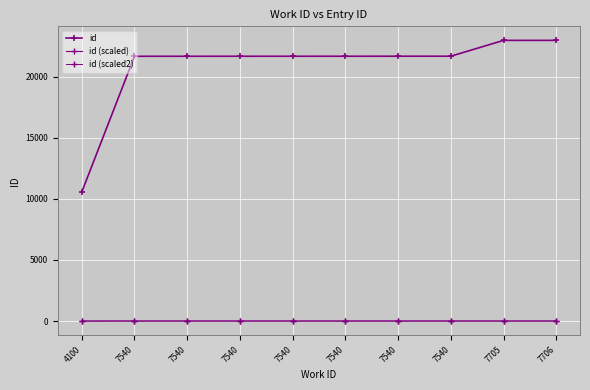

True or false: id and id (scaled2) intersect in this chart.

False